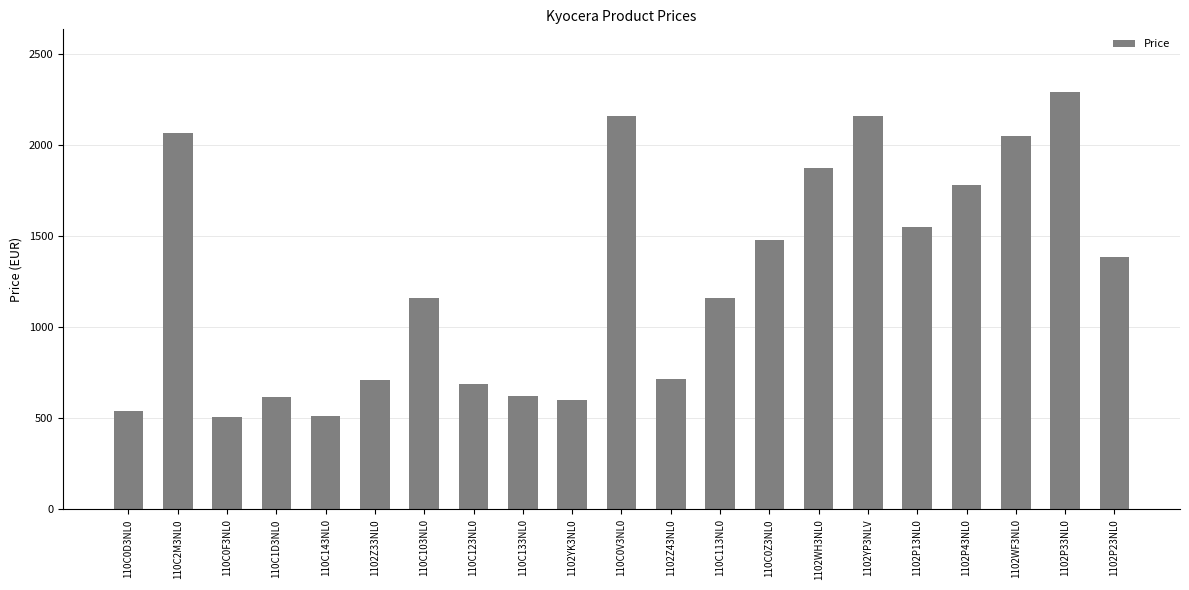

What is the maximum value shown in the chart?

2290.8